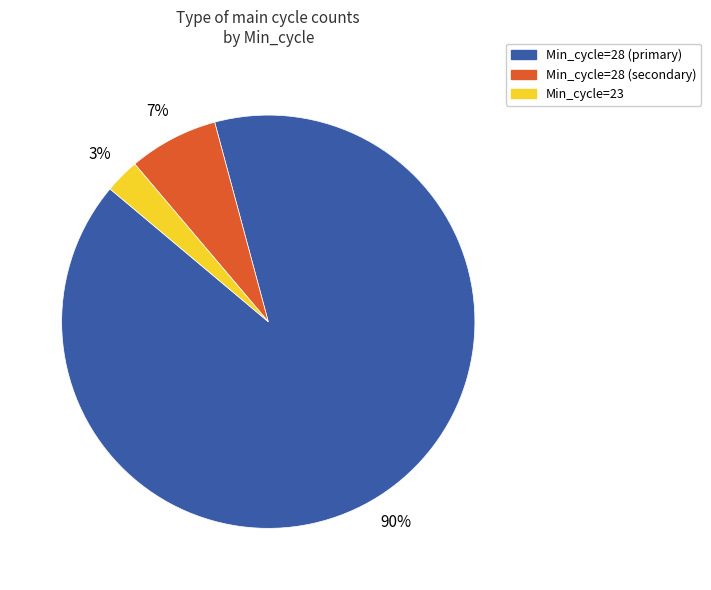

To the nearest percent, what is the average slice percentage?

33%